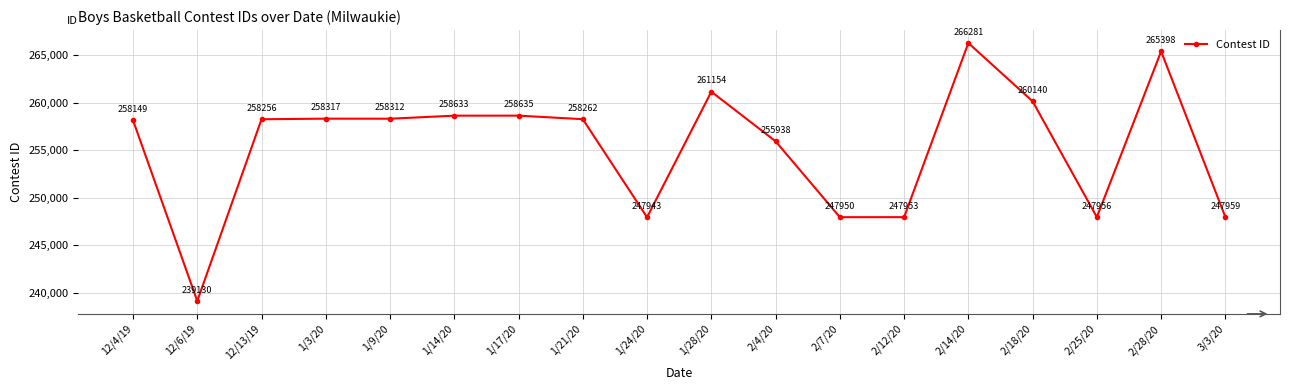

At which category does the data reach its first local peak?

1/3/20